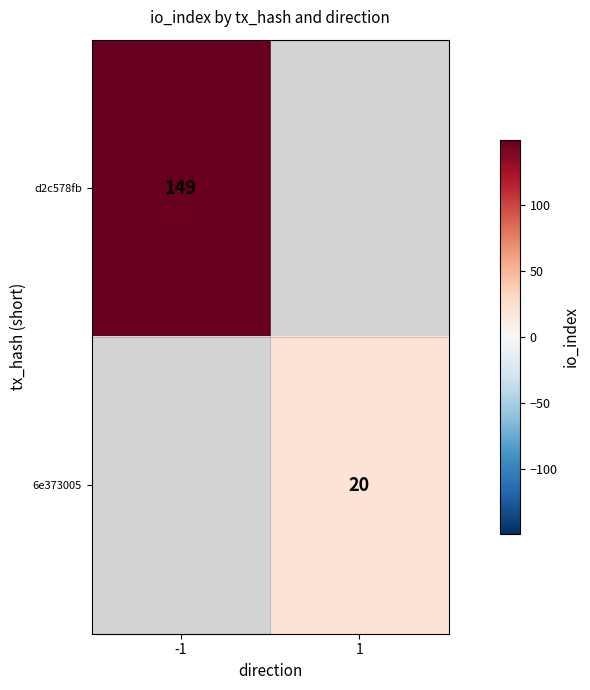

Is the value of d2c578fb at -1 greater than the value of 6e373005 at 1?

Yes